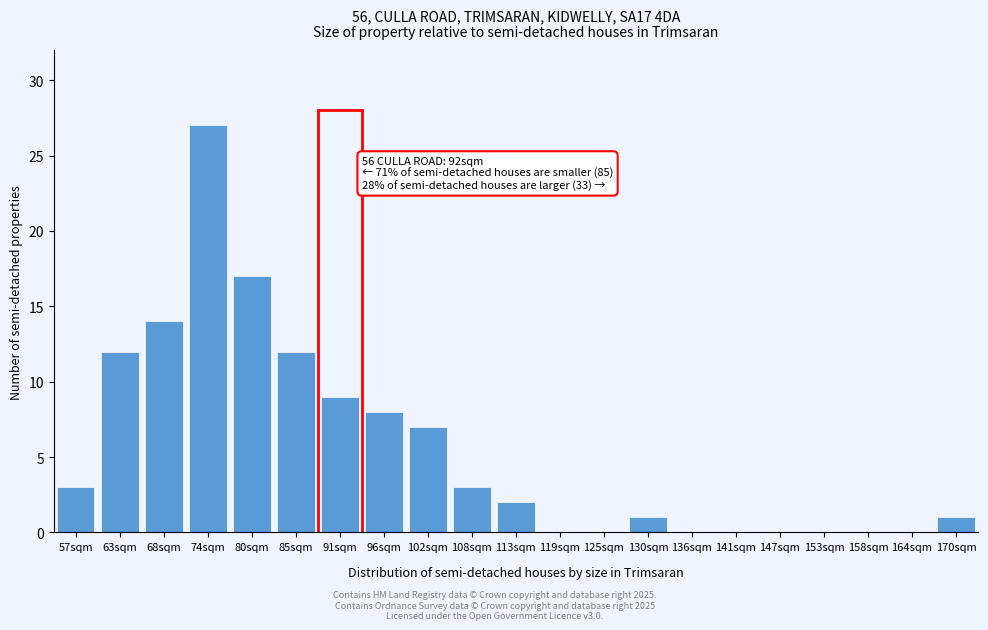

Reading left to right, transcribe all the data shown in this chart.

57sqm=3	63sqm=12	68sqm=14	74sqm=27	80sqm=17	85sqm=12	91sqm=9	96sqm=8	102sqm=7	108sqm=3	113sqm=2	119sqm=0	125sqm=0	130sqm=1	136sqm=0	141sqm=0	147sqm=0	153sqm=0	158sqm=0	164sqm=0	170sqm=1